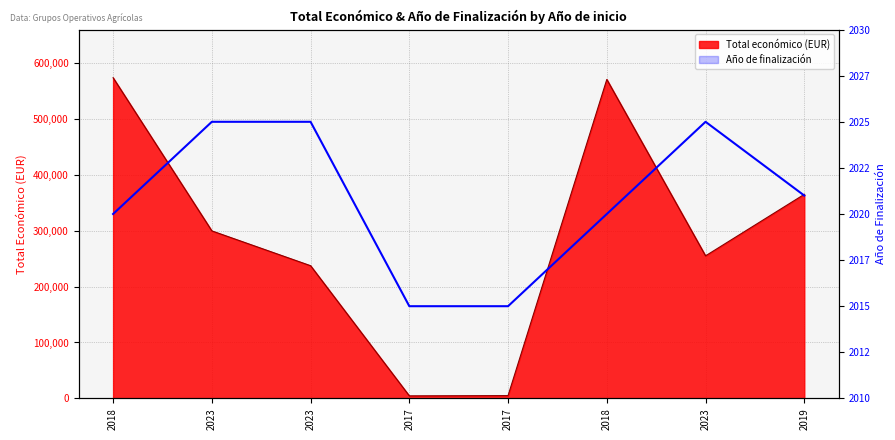

What is the difference between the second highest and second lowest values?

10